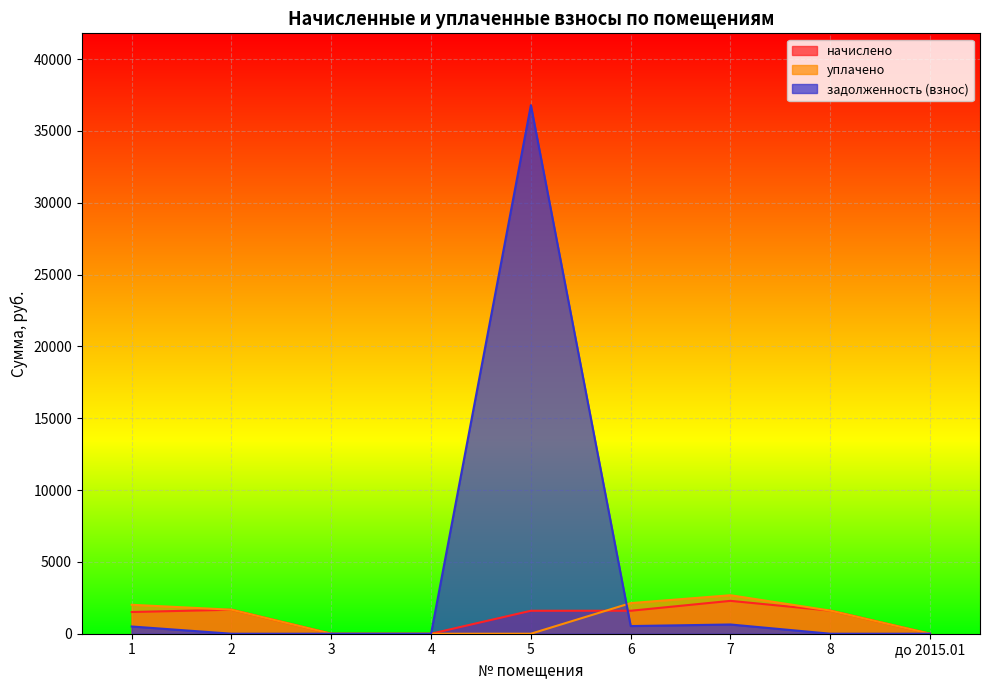

Which category has the highest value in the уплачено series?

7